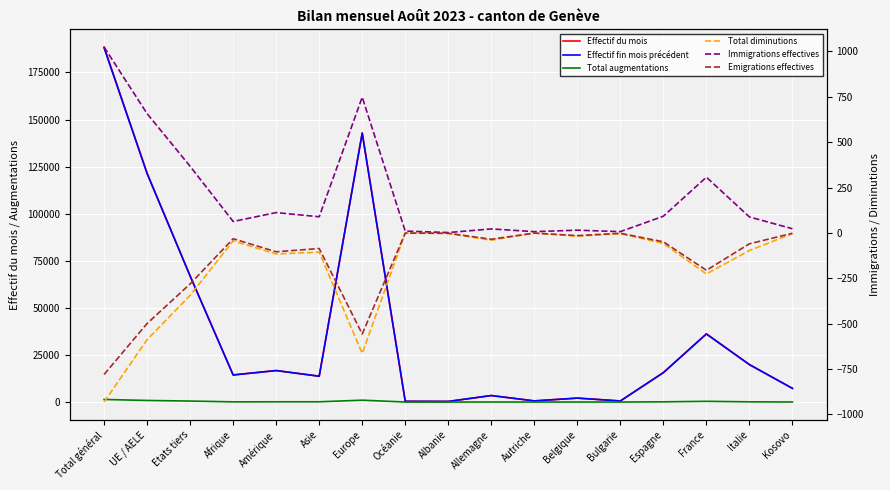

What is the label of the 4th point from the left?

Afrique